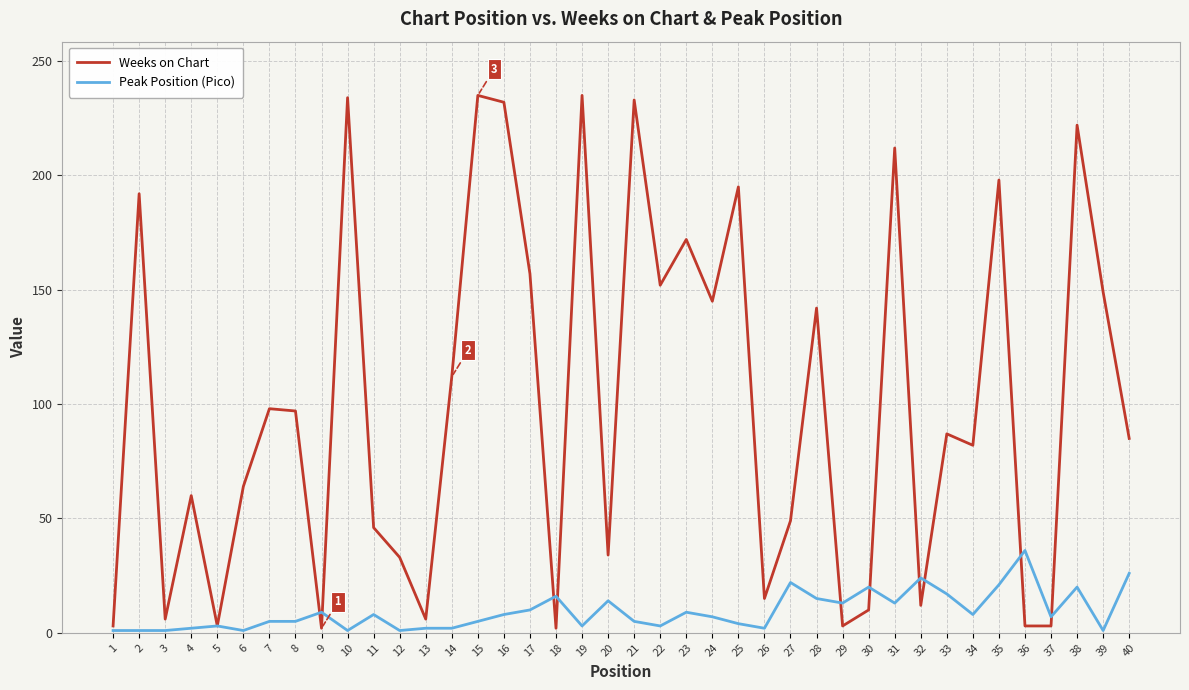

The Weeks on Chart series shows 199 at 28. True or false?

False